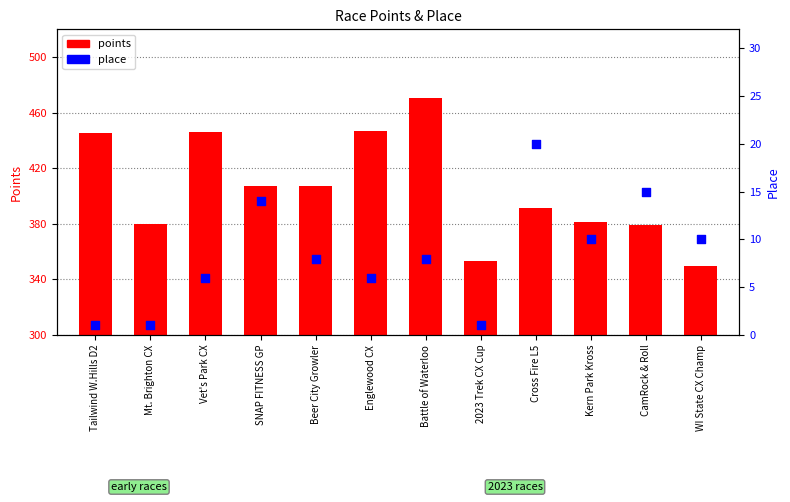

At which category is the sum across all series the highest?

Battle of Waterloo